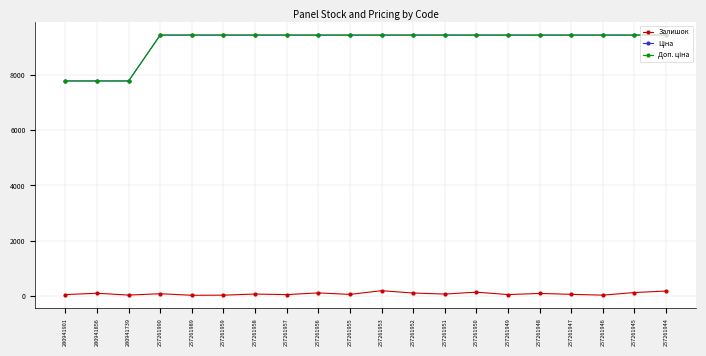

Does the chart display data point markers on the line(s)?

Yes